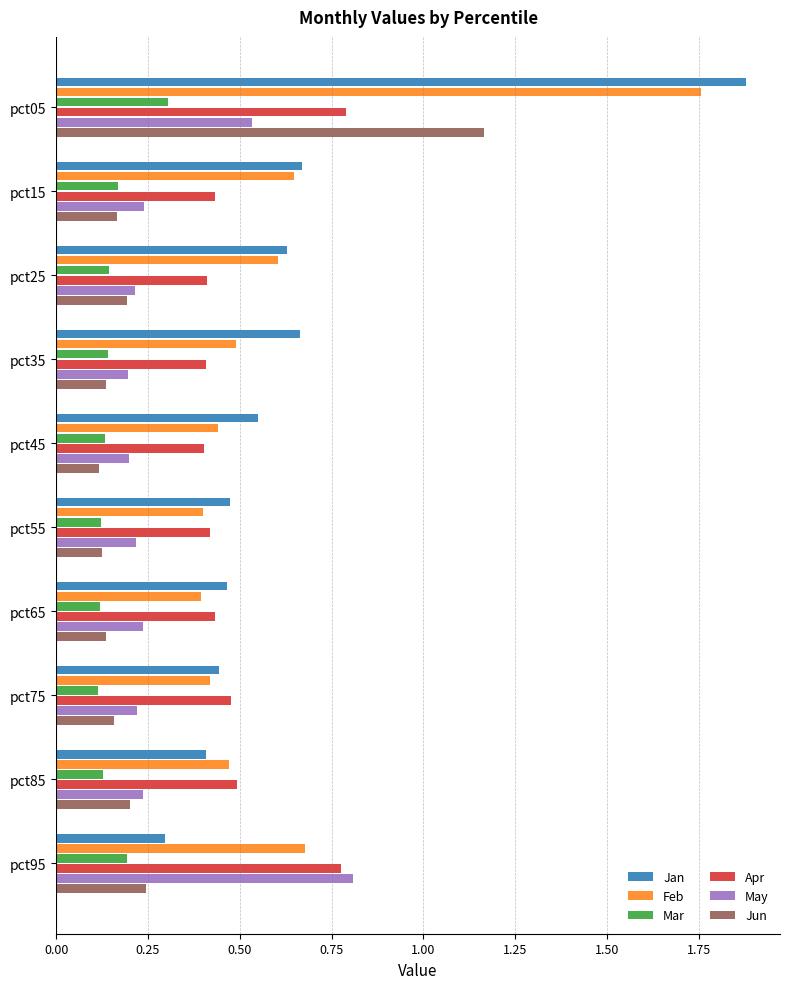

How many Feb values are between 0 and 1?

9